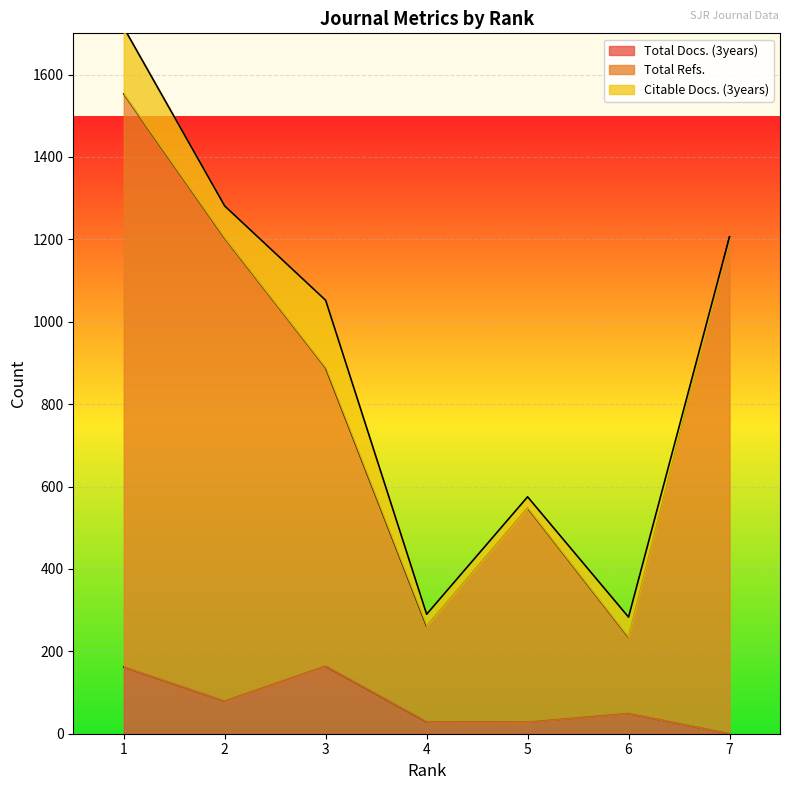

How many data points in Total Refs. are less than 888?

3